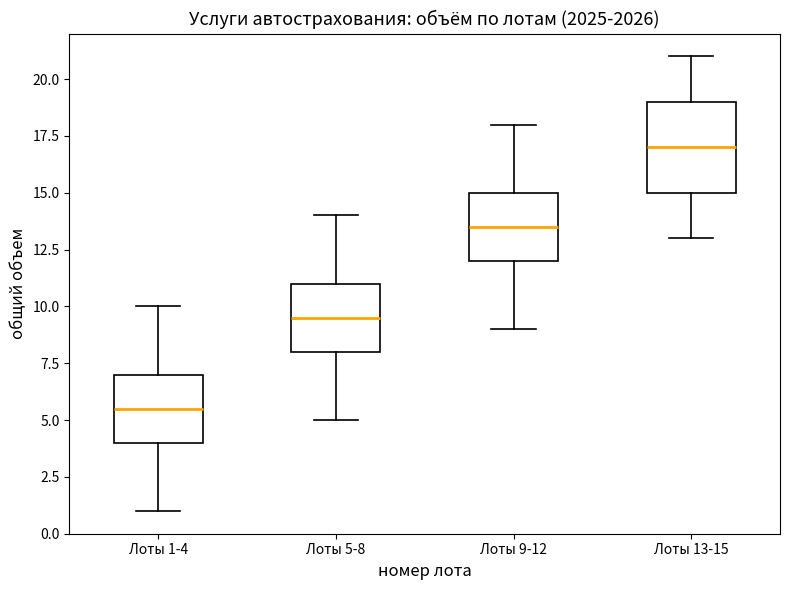

Reading left to right, transcribe this box plot: for each box, give where its median line is, the range the box spans, and where its two whiskers end, as read against the y-axis. The values are not printed on the chart, so give them approximately, as read against the axis.

Лоты 1-4: median 5.5, box 4.0 to 7.0, whiskers 1.0 to 10.0
Лоты 5-8: median 9.5, box 8.0 to 11.0, whiskers 5.0 to 14.0
Лоты 9-12: median 13.5, box 12.0 to 15.0, whiskers 9.0 to 18.0
Лоты 13-15: median 17.0, box 15.0 to 19.0, whiskers 13.0 to 21.0